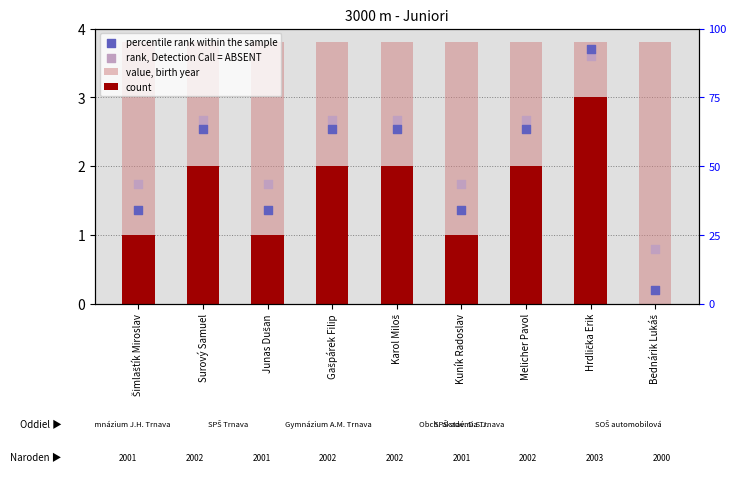

Which series has the largest Y range (max minus min)?

percentile rank within the sample